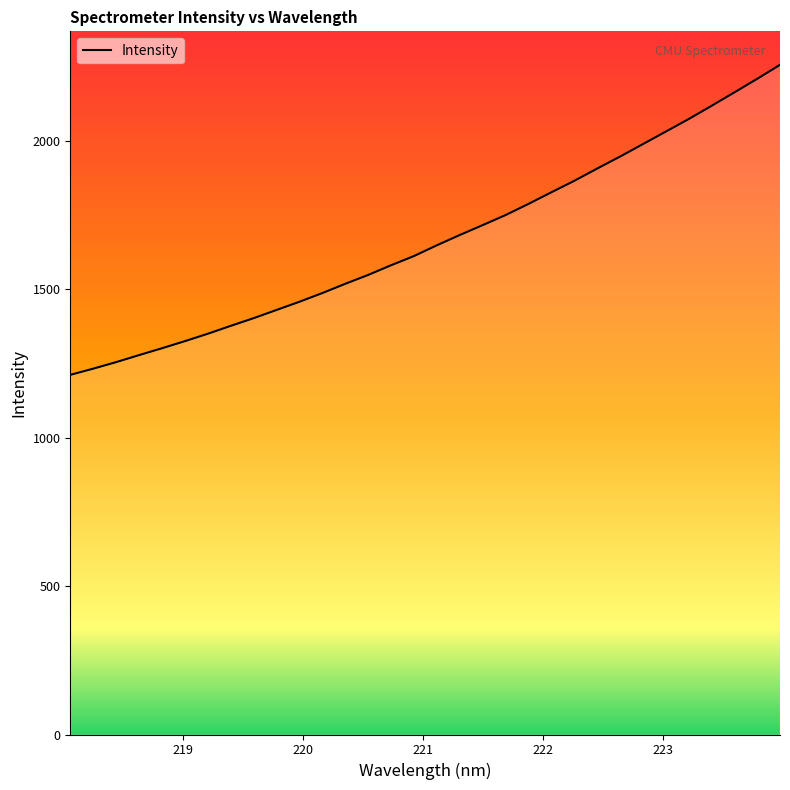

True or false: there are more than 0 points higher than both neighbors.

False